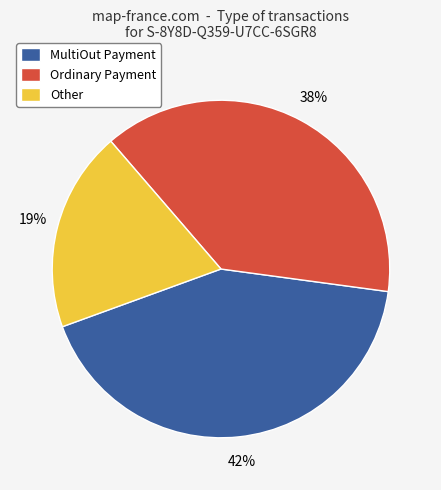

To the nearest percent, what portion does Ordinary Payment represent?

38%